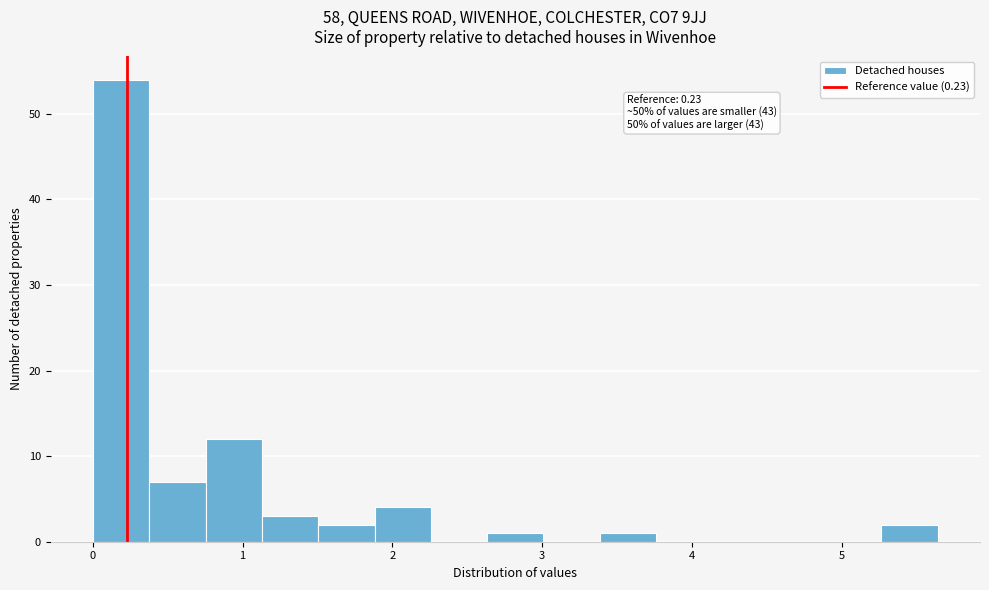

Around what value on the x-axis is the tallest bar? Give the approximate position of its centre, as read against the axis.

0.2